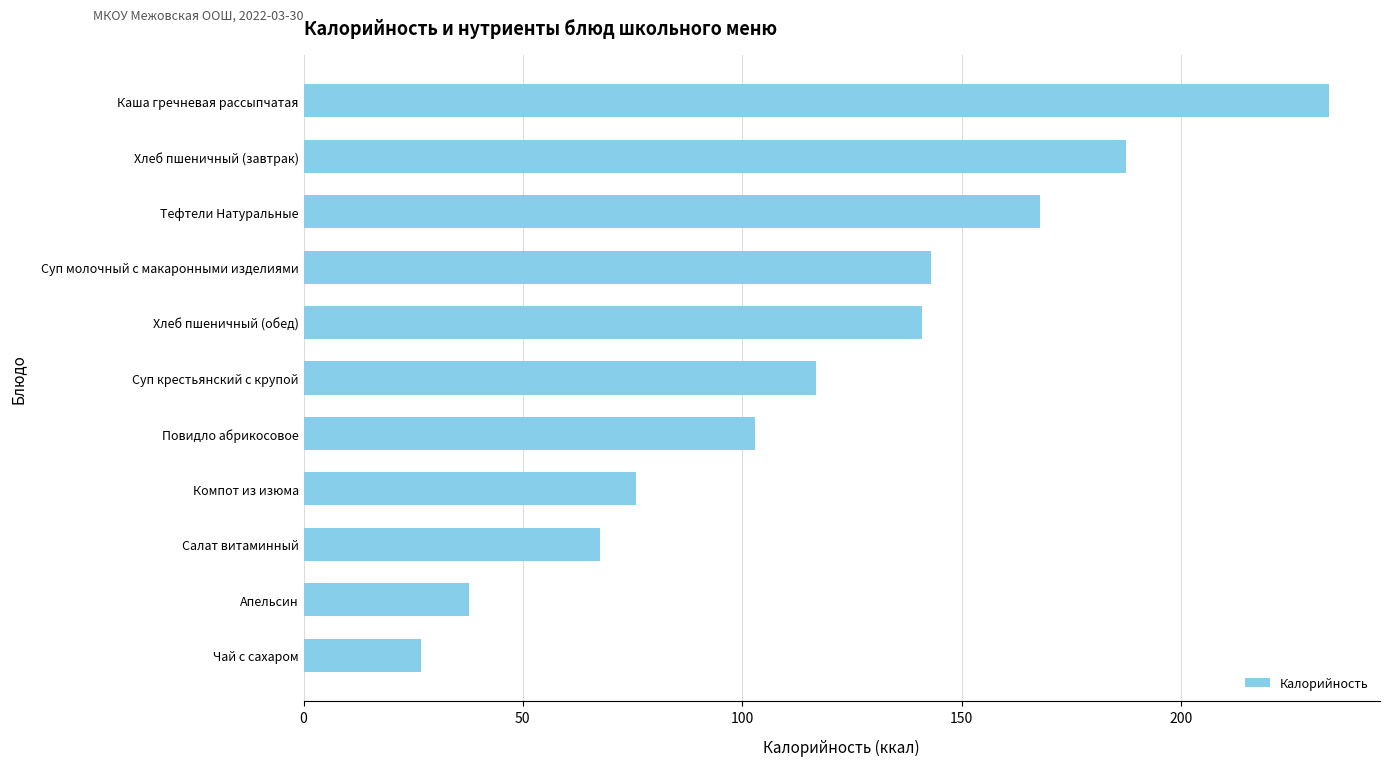

Reading bottom to top, extract all data points from this chart.

26.8	37.8	67.7	75.9	102.9	116.9	141.0	143.0	167.9	187.5	233.7